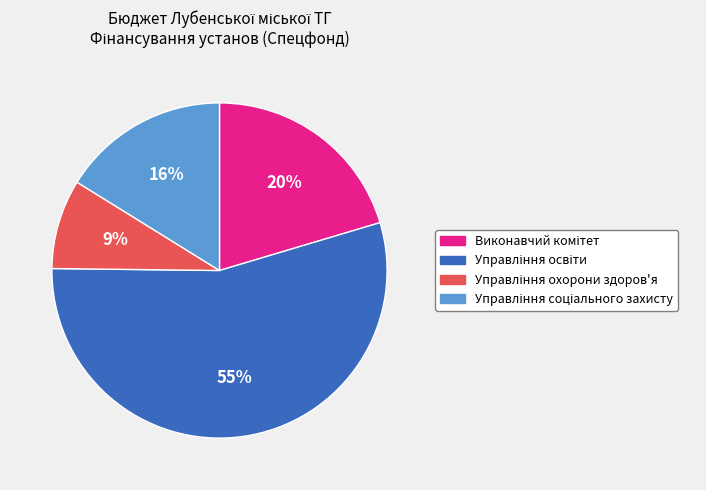

Does any single category account for the majority?

Yes